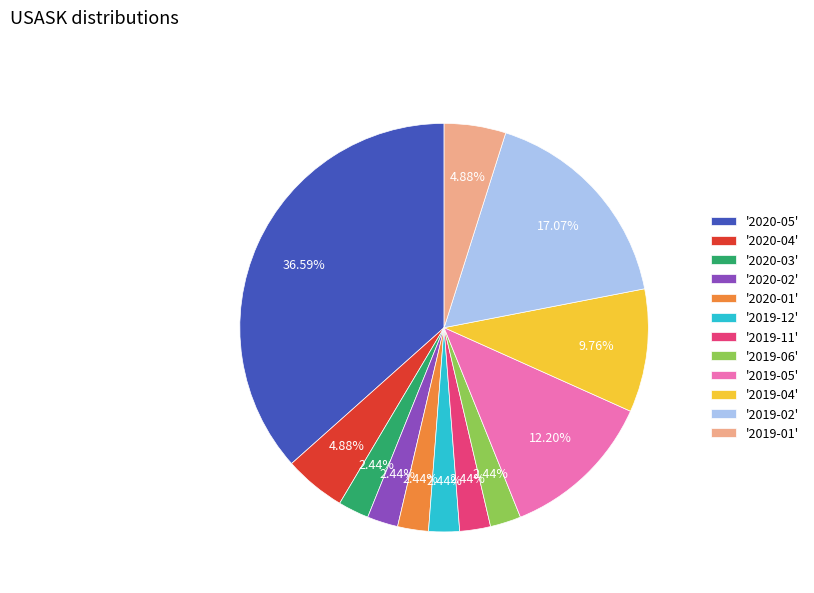

What is the largest slice in the pie chart?

'2020-05'